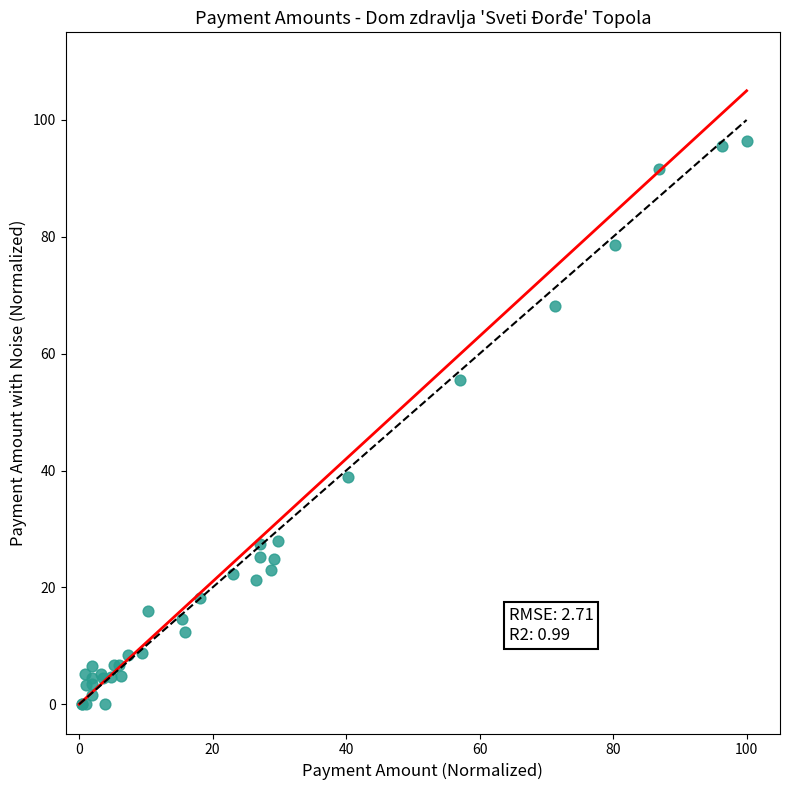

What Y value in the scatter plot is closest to 48?

55.4